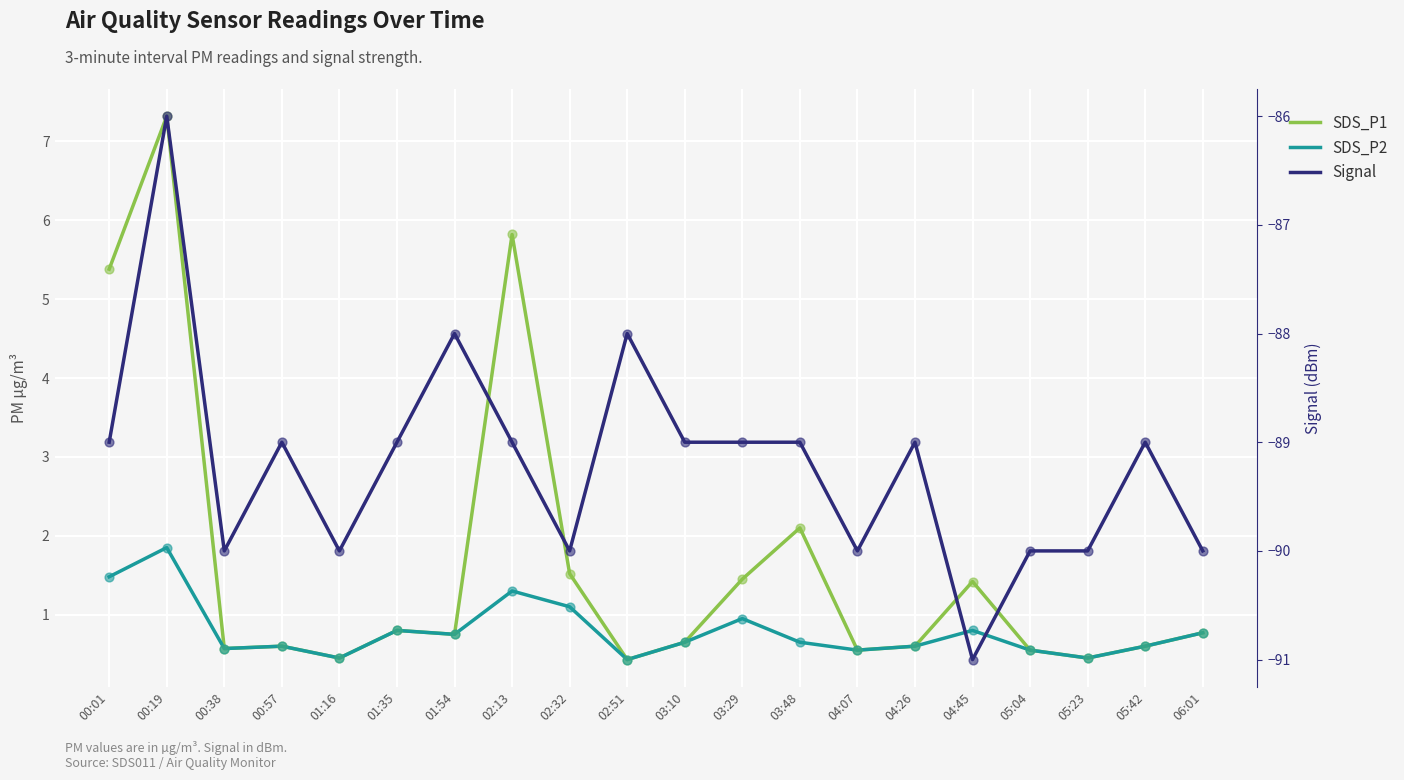

At which category is the sum across all series the highest?

00:19